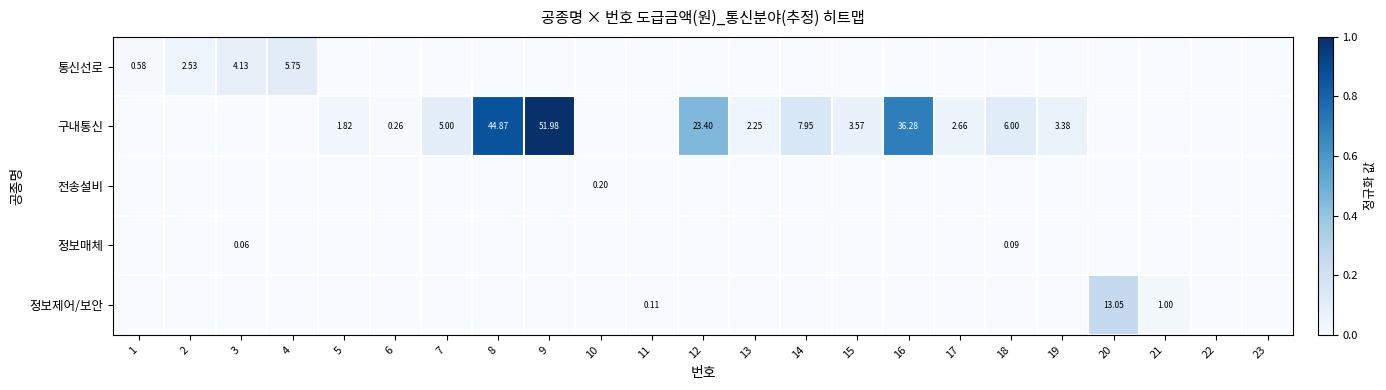

Rank the series by their maximum value, from lowest to highest.

정보매체, 전송설비, 통신선로, 정보제어/보안, 구내통신